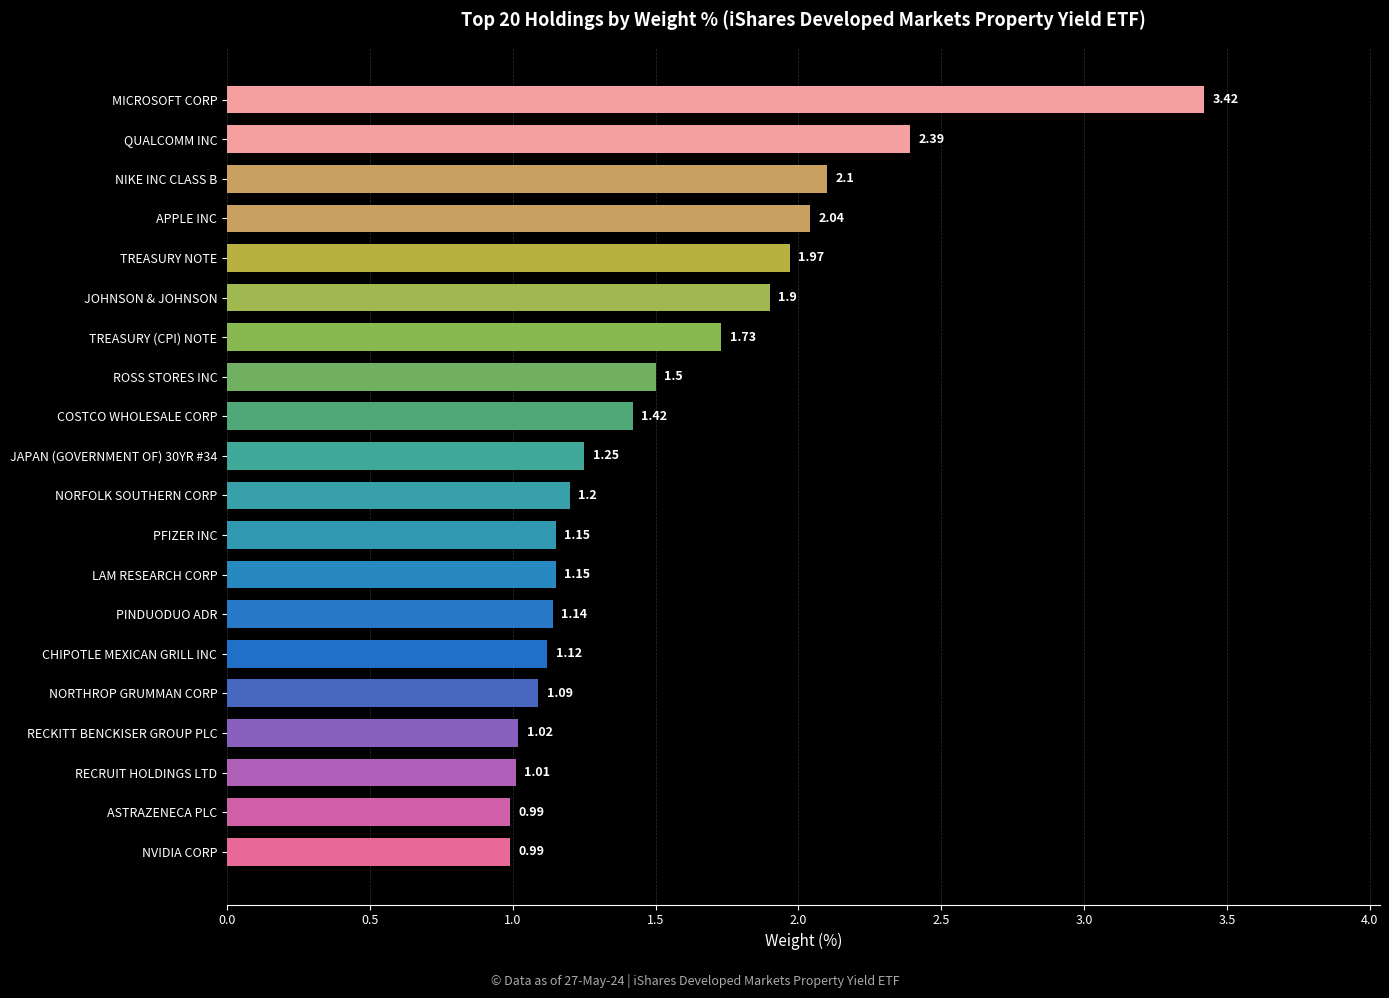

What is the difference between the maximum and minimum values?

2.4